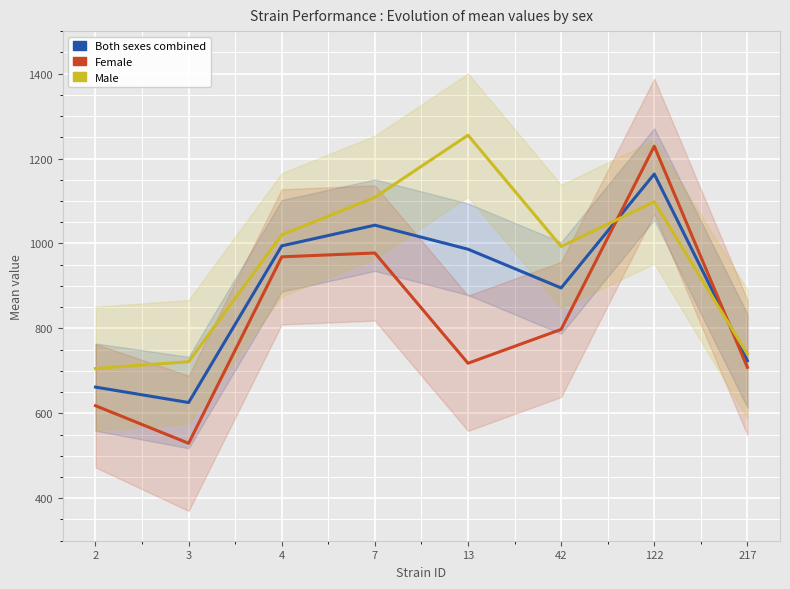

How many distinct data groups are displayed?

3